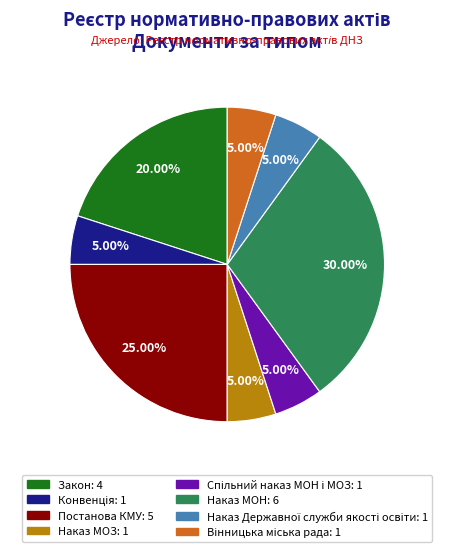

To the nearest percent, what is the average slice percentage?

12%